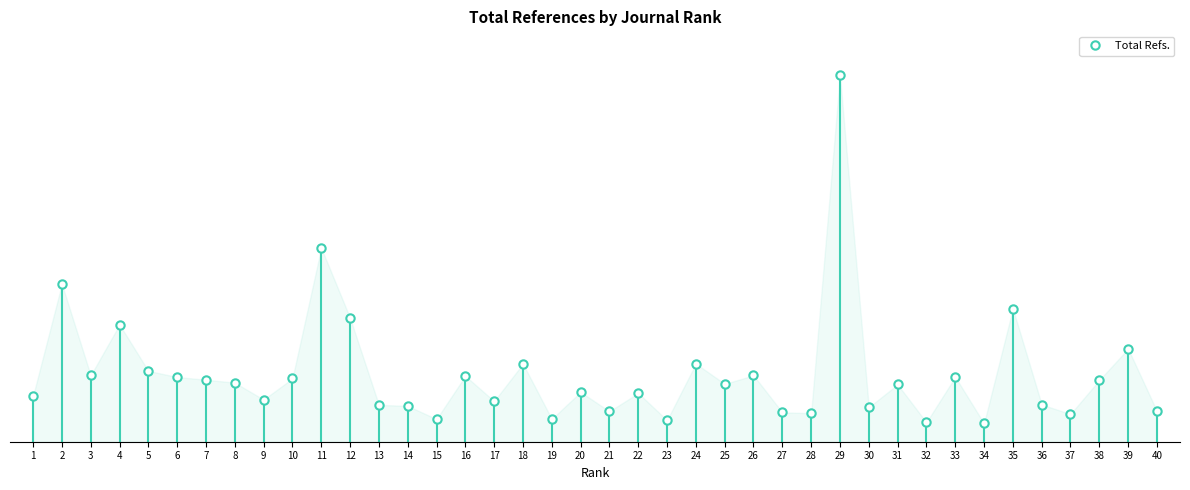

Where is the first local minimum?

3